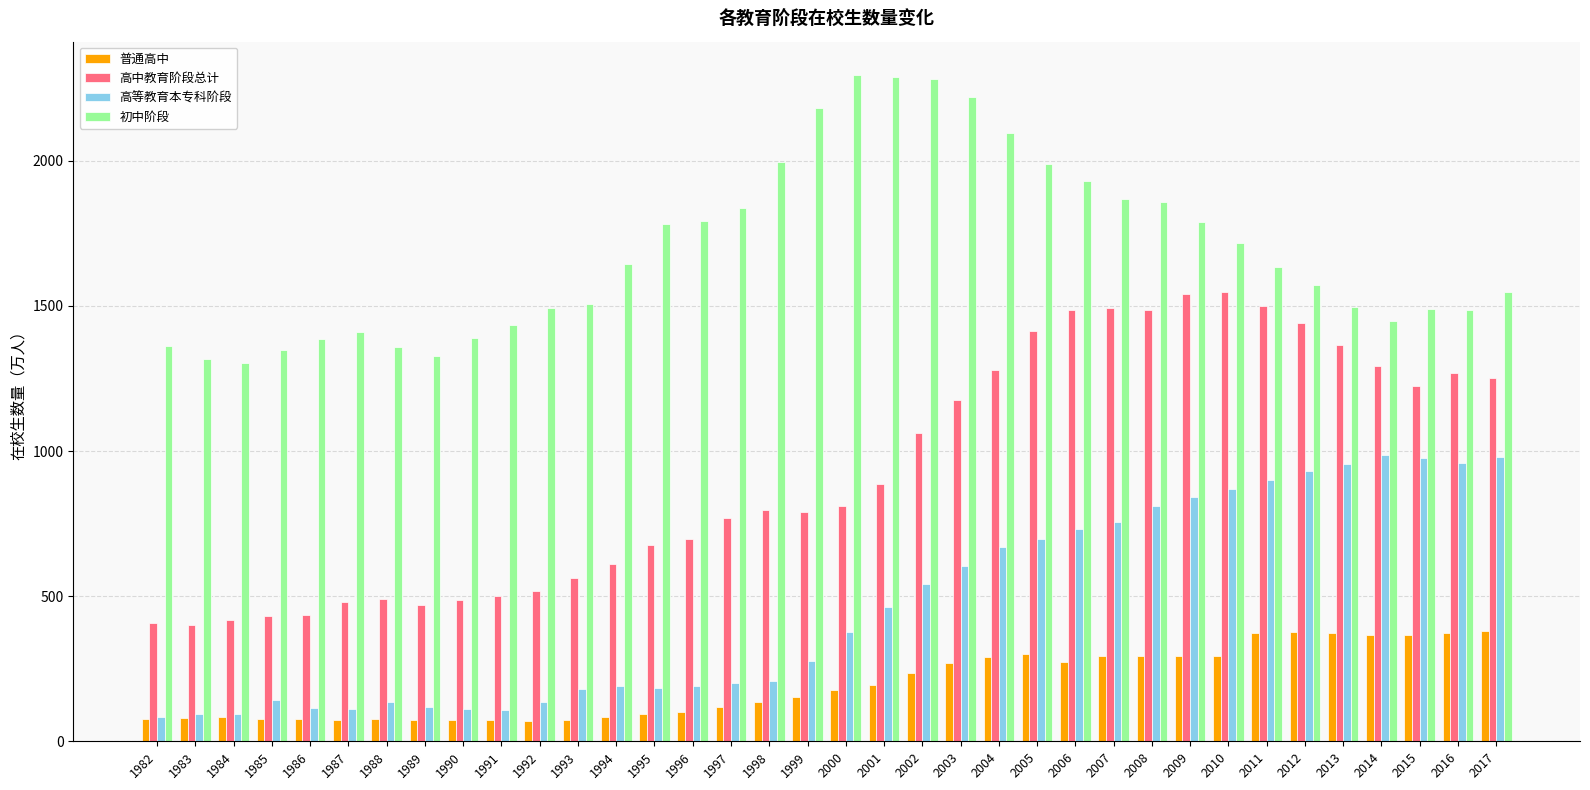

The 高等教育本专科阶段 series shows 94.9 at 1984. True or false?

True